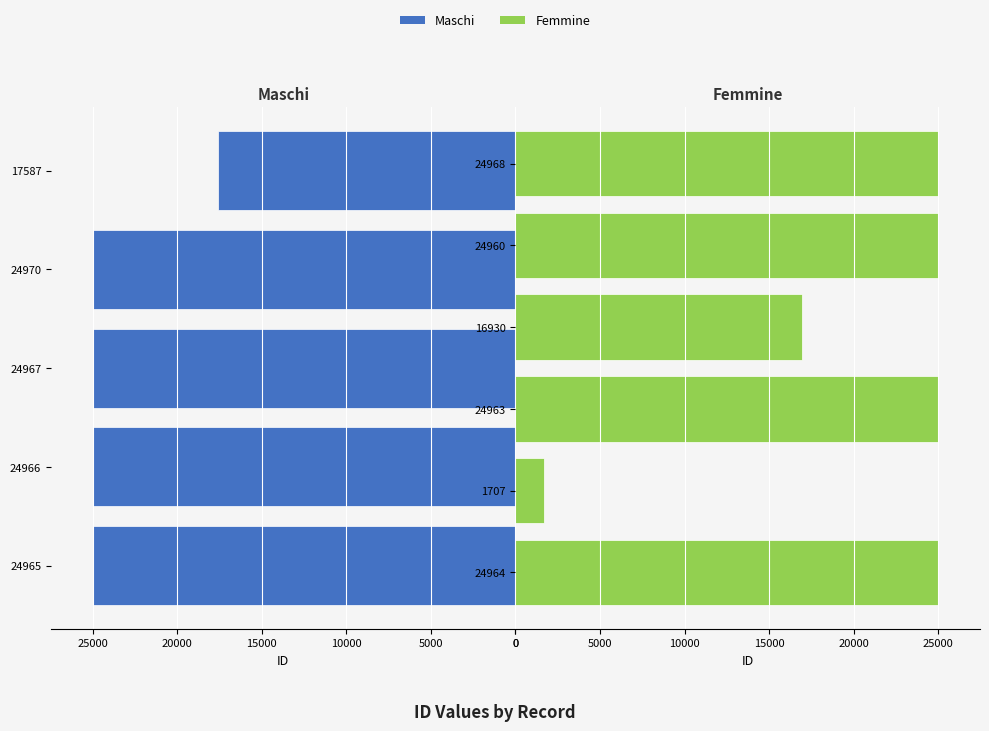

Which label corresponds to the largest value in the chart?

24970